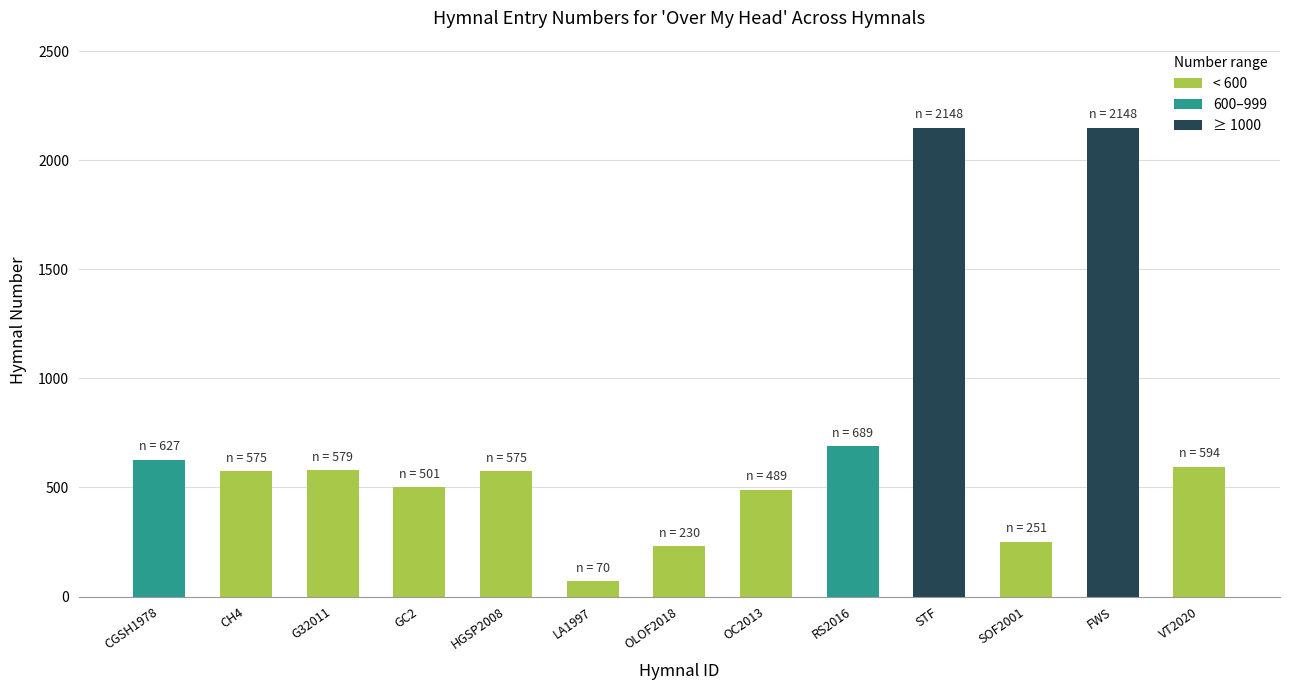

The chart shows a value of 3437 at STF. True or false?

False